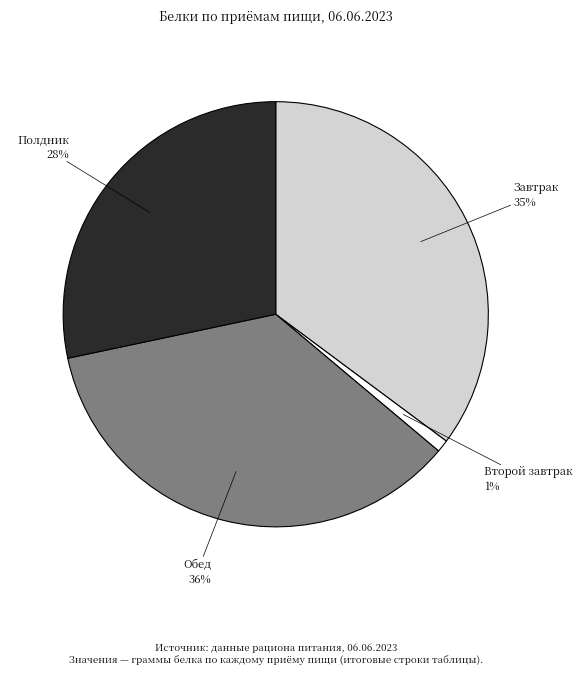

Is it true that Второй завтрак is 1% of the pie?

True